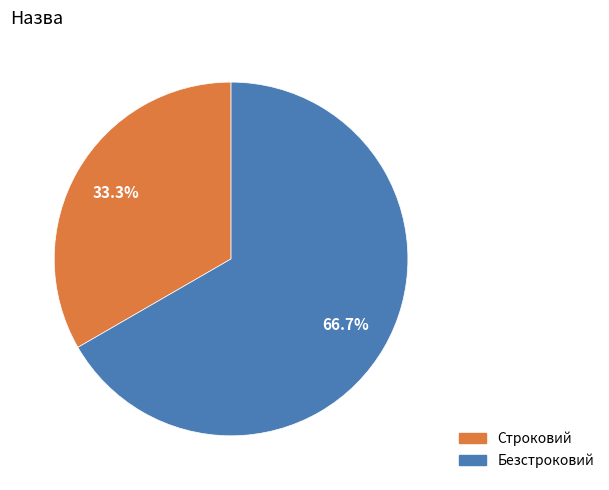

What percentage is NOT represented by Безстроковий?

33.3%